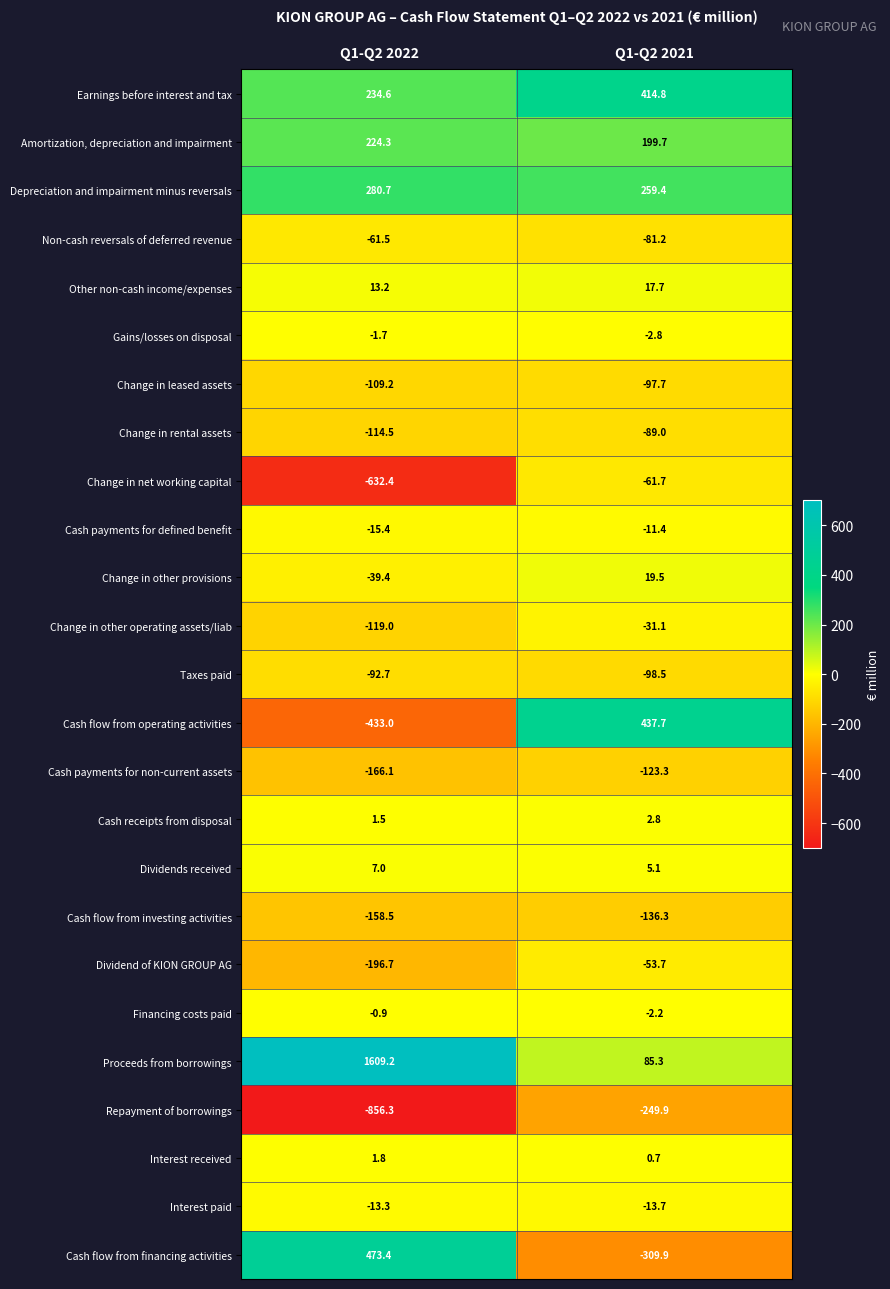

At which category does the chart reach its minimum across all series?

Q1-Q2 2022